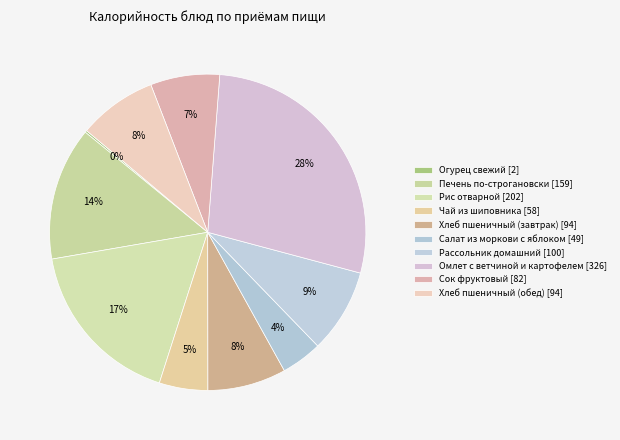

Which category has the biggest portion of the pie?

Омлет с ветчиной и картофелем